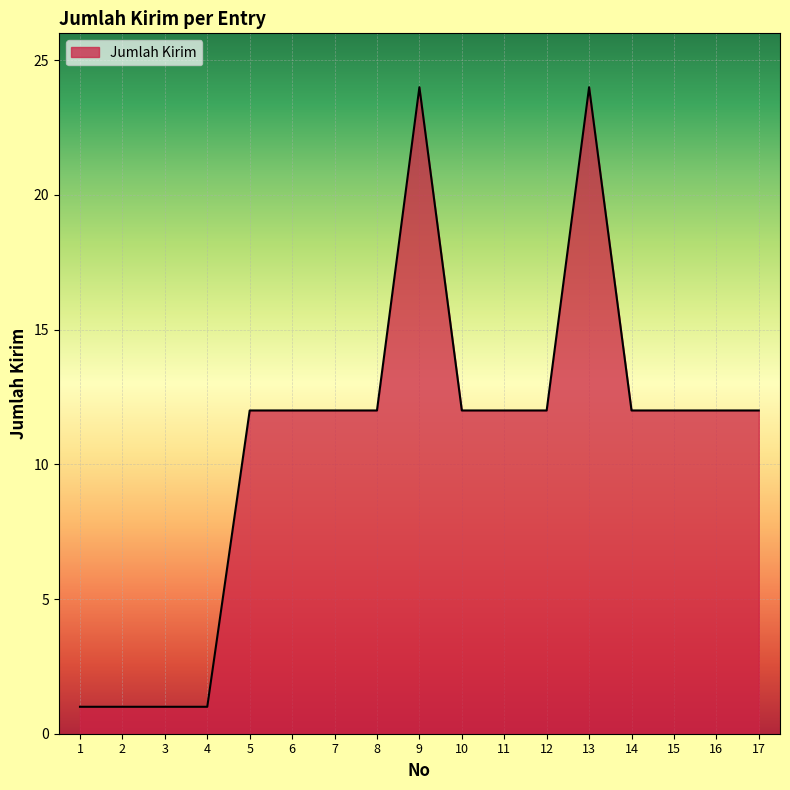

True or false: the data shows 17 at 10.

False